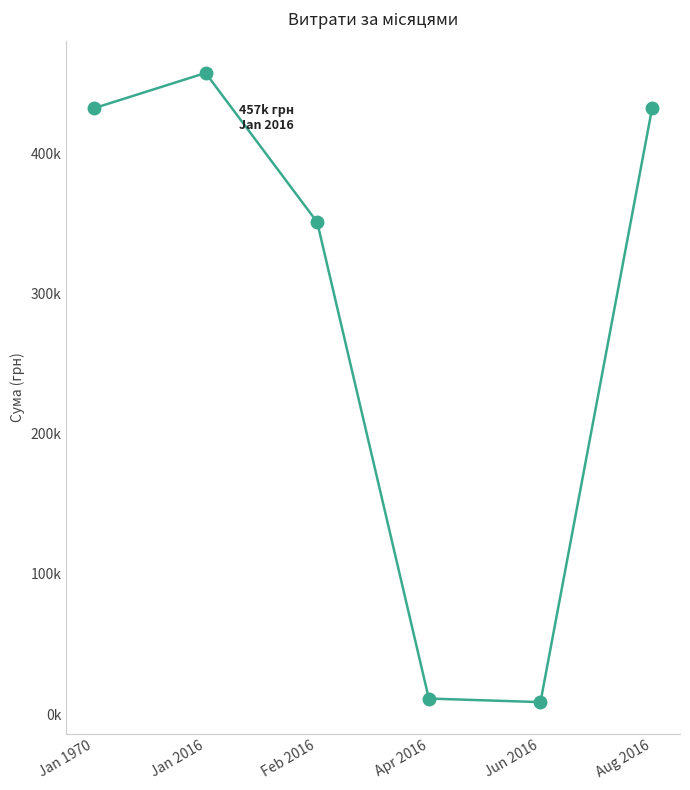

Does the chart have visible grid lines?

No